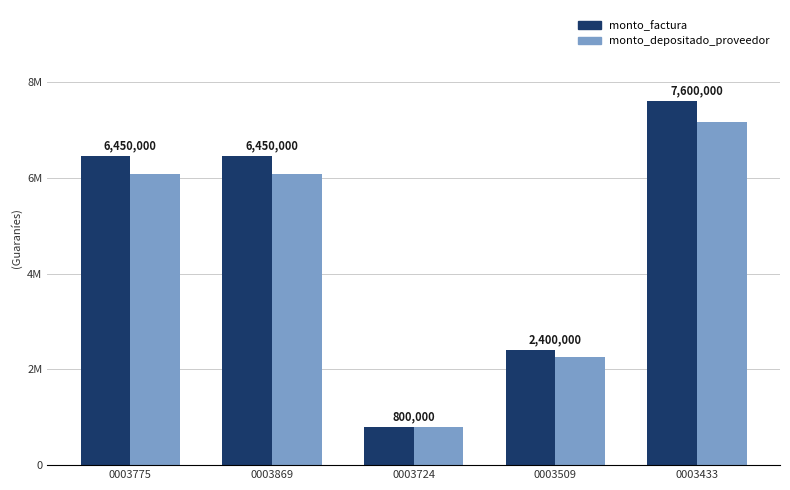

Is it true that monto_factura equals 6450000 at 0003775?

True